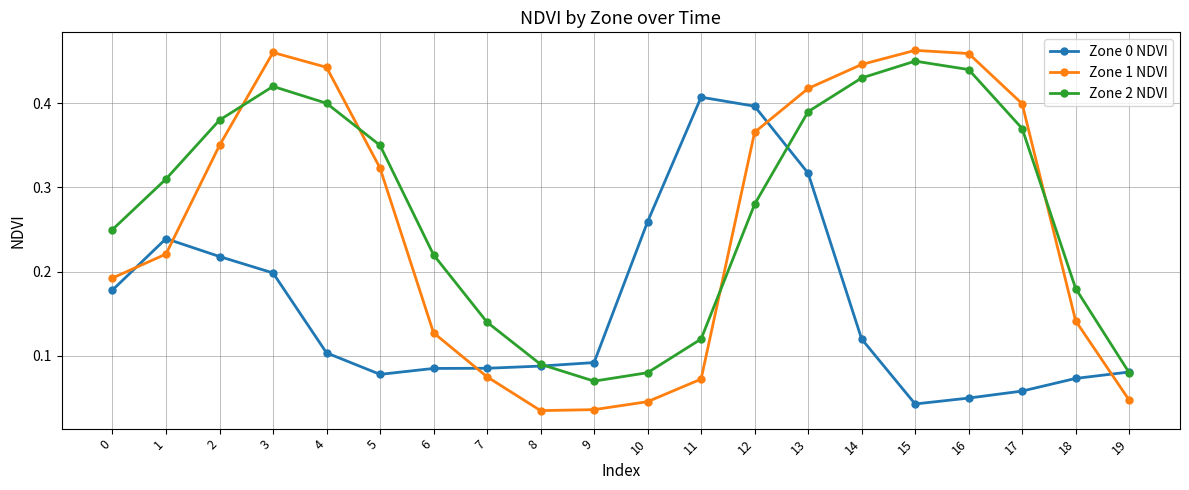

At which label does Zone 2 NDVI reach its peak?

15